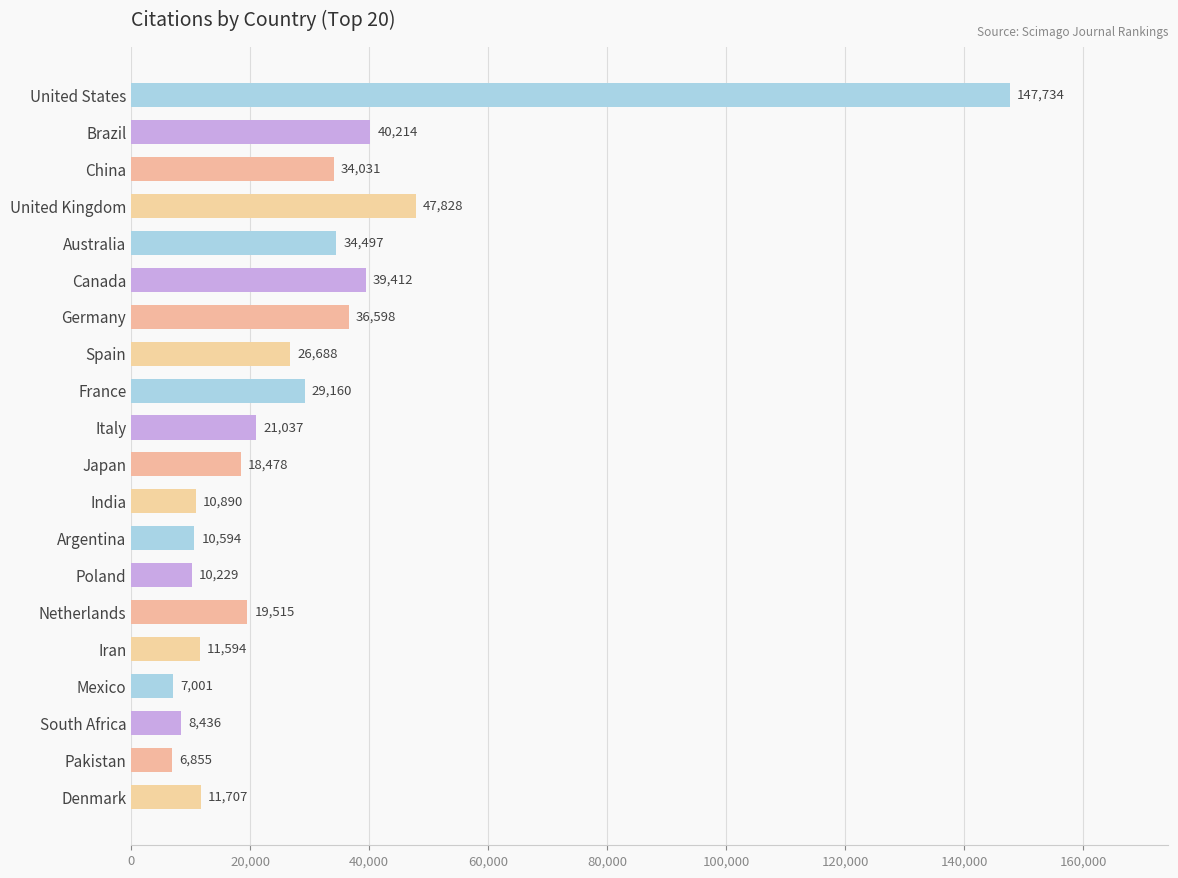

Reading top to bottom, what are all the values shown in this chart?

United States=147734	Brazil=40214	China=34031	United Kingdom=47828	Australia=34497	Canada=39412	Germany=36598	Spain=26688	France=29160	Italy=21037	Japan=18478	India=10890	Argentina=10594	Poland=10229	Netherlands=19515	Iran=11594	Mexico=7001	South Africa=8436	Pakistan=6855	Denmark=11707